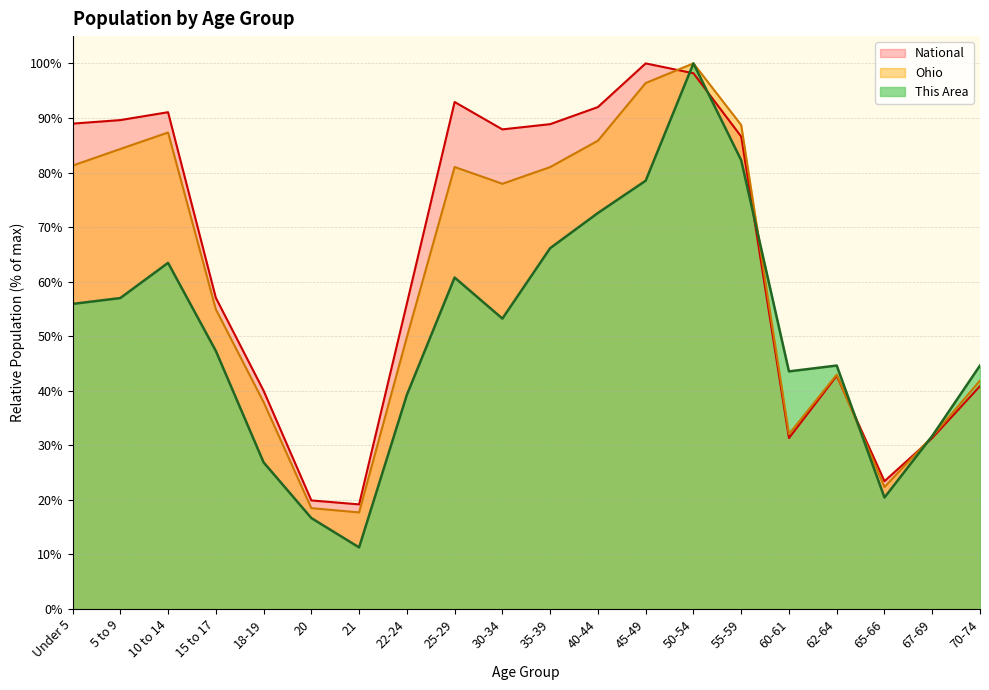

Reading left to right, list all the values displayed in this chart.

This Area: Under 5=55.9	5 to 9=57.0	10 to 14=63.4	15 to 17=47.3	18-19=26.9	20=16.7	21=11.3	22-24=39.2	25-29=60.8	30-34=53.2	35-39=66.1	40-44=72.6	45-49=78.5	50-54=100.0	55-59=82.3	60-61=43.5	62-64=44.6	65-66=20.4	67-69=31.7	70-74=44.6
Ohio: Under 5=81.3	5 to 9=84.3	10 to 14=87.3	15 to 17=54.9	18-19=37.9	20=18.5	21=17.7	22-24=49.8	25-29=81.0	30-34=77.9	35-39=81.0	40-44=85.8	45-49=96.4	50-54=100.0	55-59=88.7	60-61=32.1	62-64=43.0	65-66=22.4	67-69=31.6	70-74=41.9
National: Under 5=89.0	5 to 9=89.6	10 to 14=91.1	15 to 17=57.0	18-19=40.0	20=19.9	21=19.2	22-24=56.0	25-29=92.9	30-34=87.9	35-39=88.9	40-44=92.0	45-49=100.0	50-54=98.2	55-59=86.6	60-61=31.3	62-64=42.7	65-66=23.4	67-69=31.3	70-74=40.9